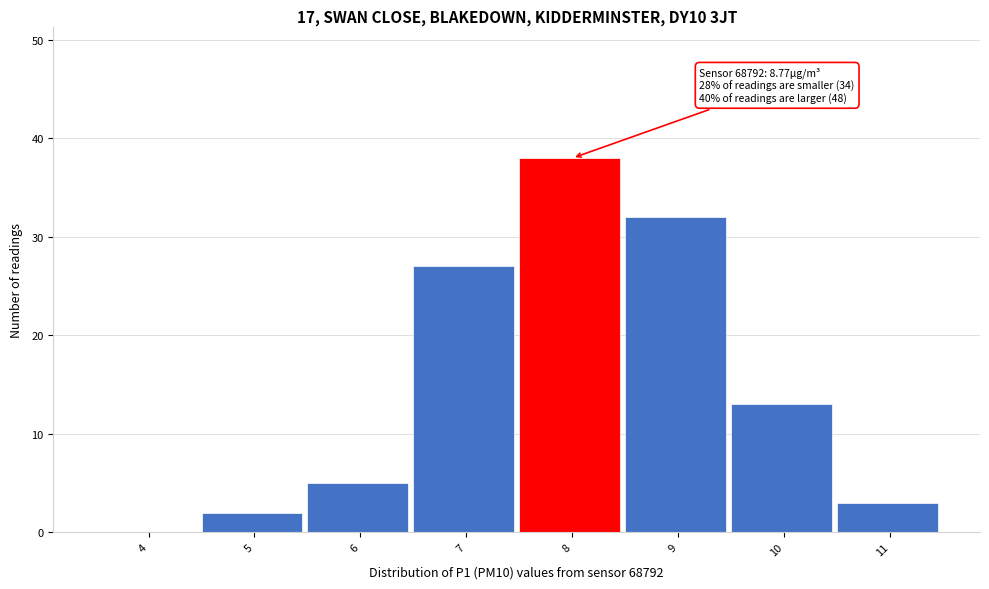

Reading left to right, transcribe all the data shown in this chart.

4=0	5=2	6=5	7=27	8=38	9=32	10=13	11=3